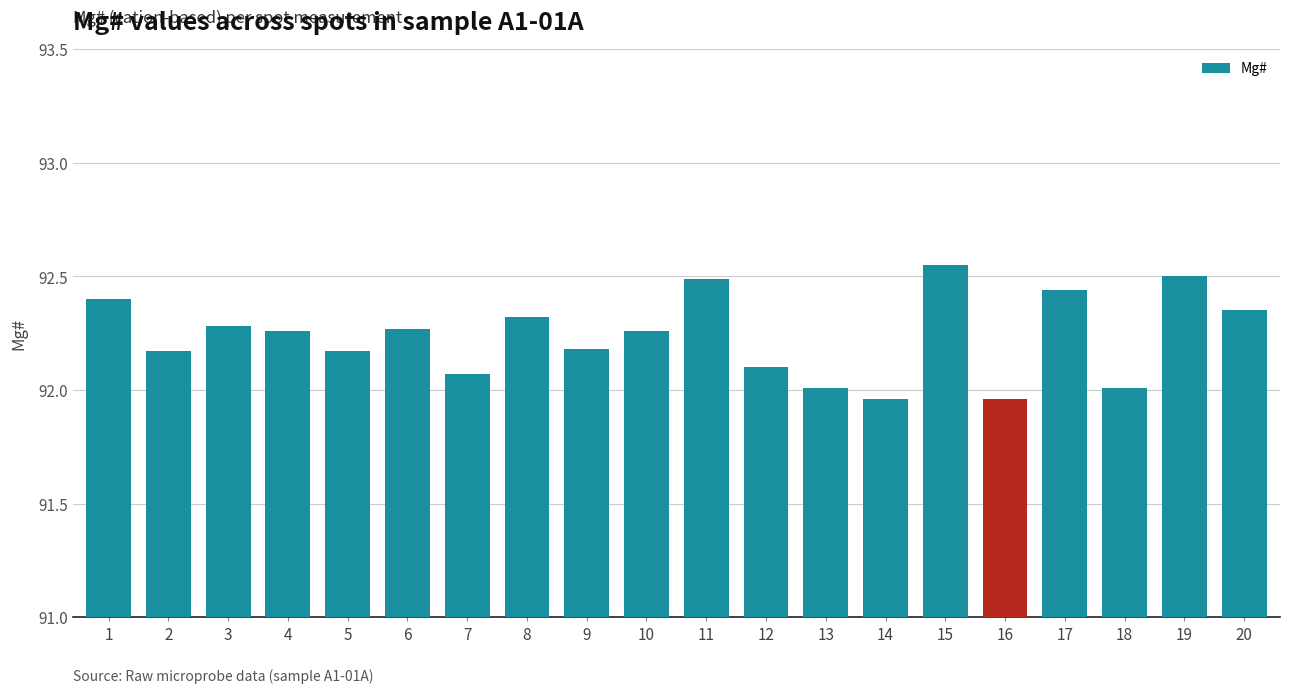

What is the change in value from 3 to 15?

+0.3